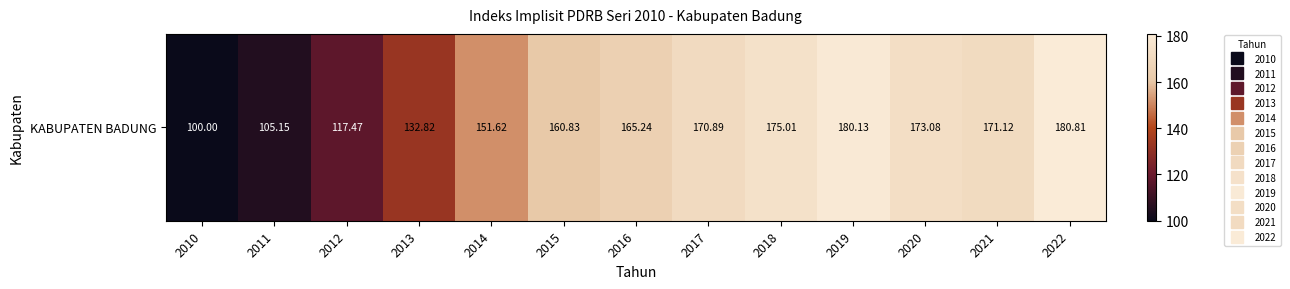

What is the average value?

152.6